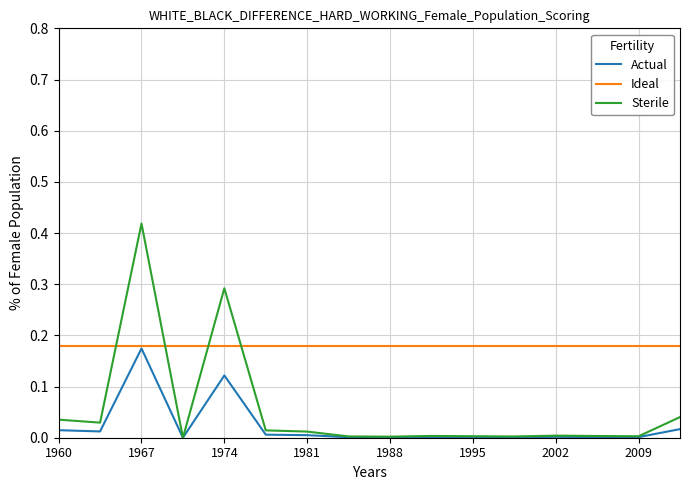

List the series in order of their overall mean, highest first.

Ideal, Sterile, Actual